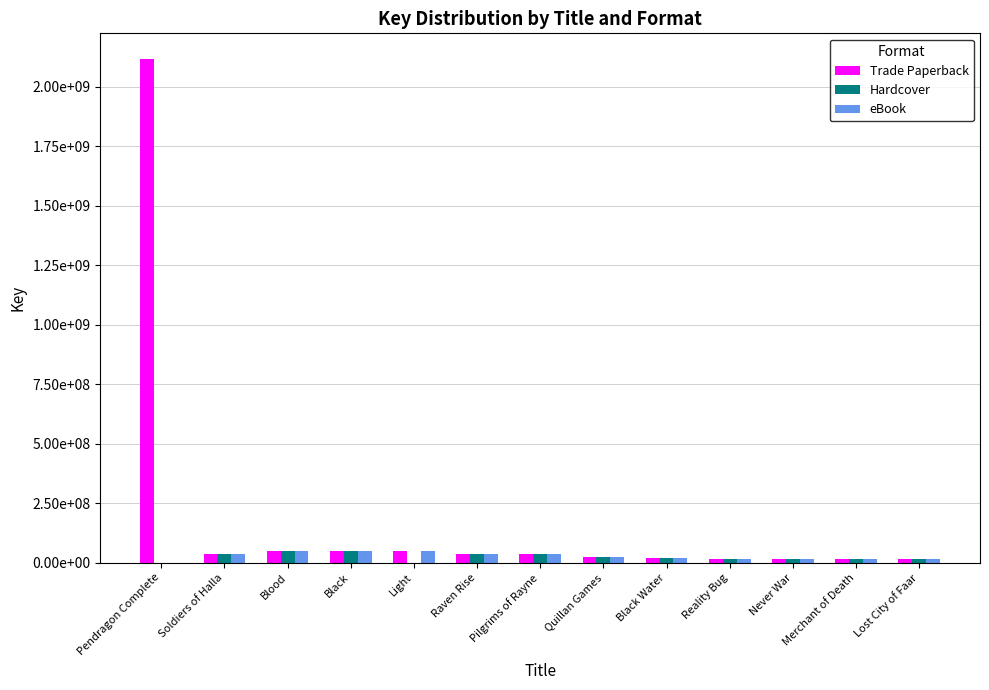

Rank the series by their maximum value, from highest to lowest.

Trade Paperback, Hardcover, eBook